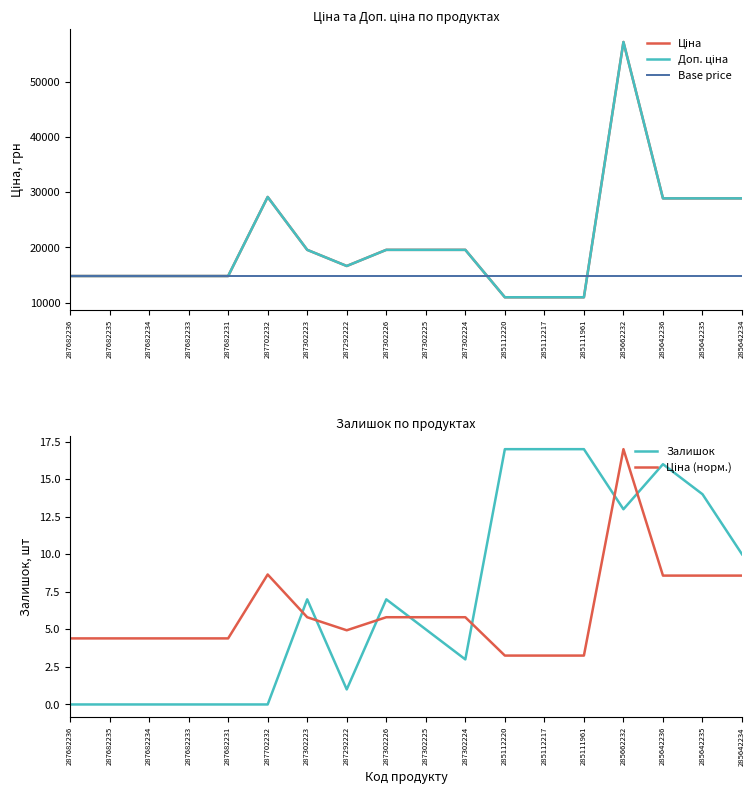

What is the maximum value shown in the chart?

57258.0